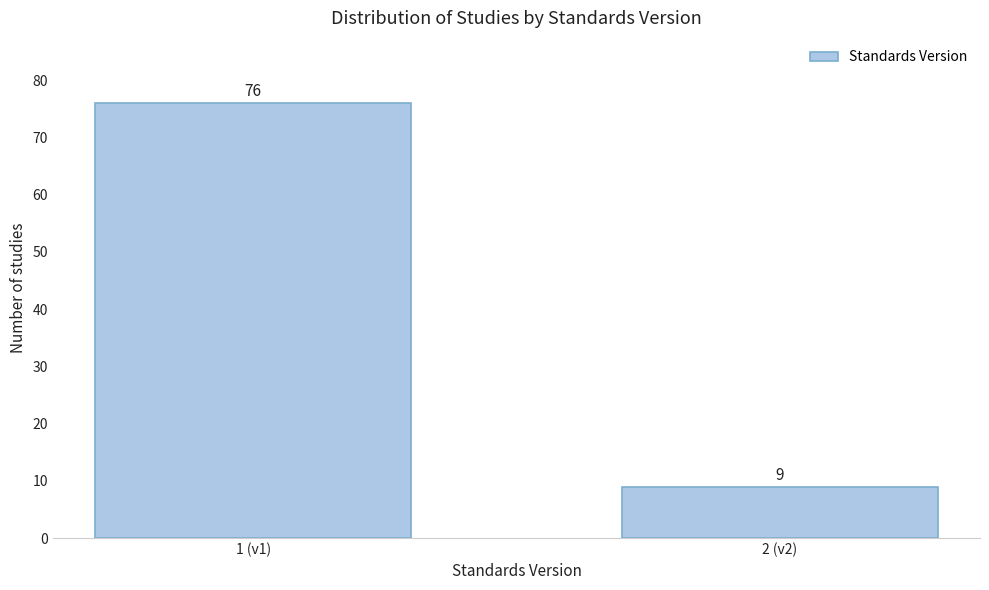

Reading left to right, extract all data points from this chart.

1 (v1)=76	2 (v2)=9